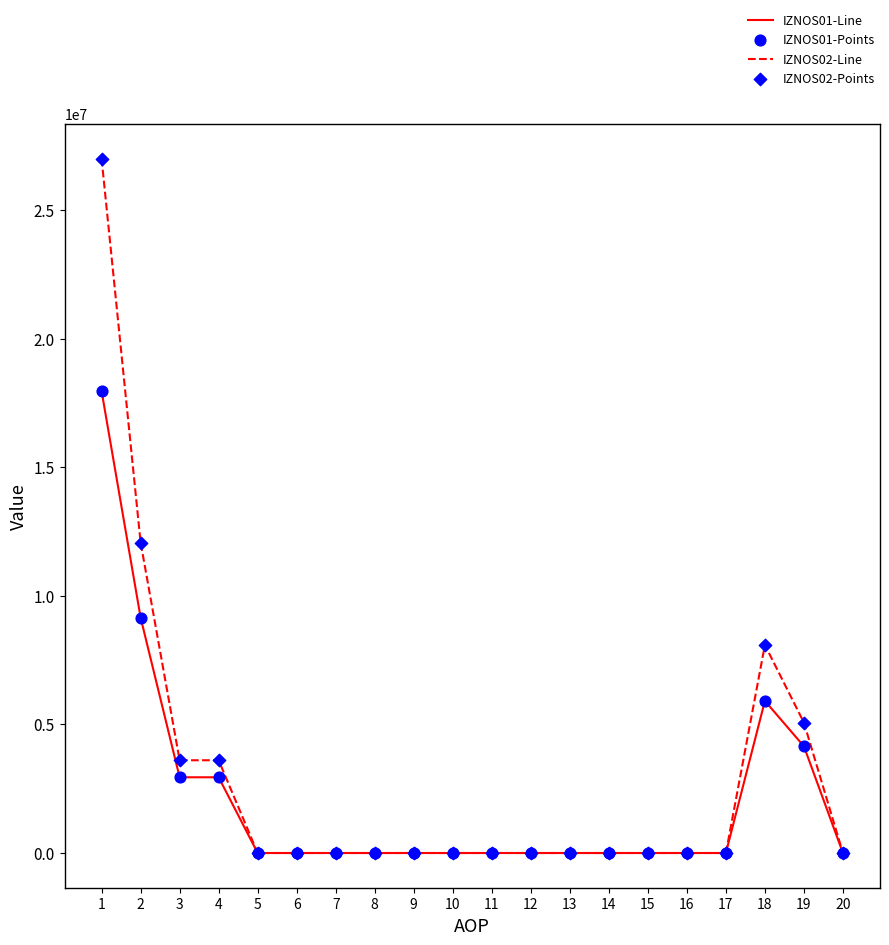

Which series has the largest total across all categories?

IZNOS02-Line